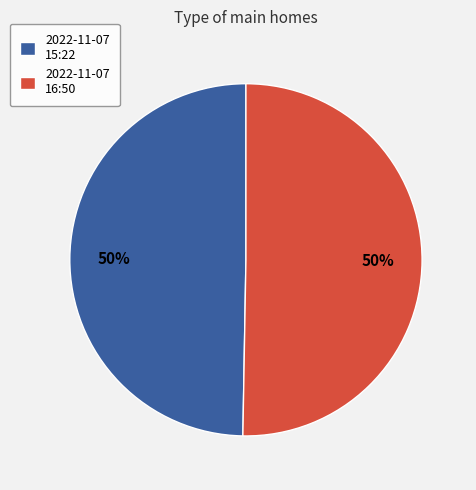

To the nearest percent, what percentage of the pie is 2022-11-07 15:22?

50%